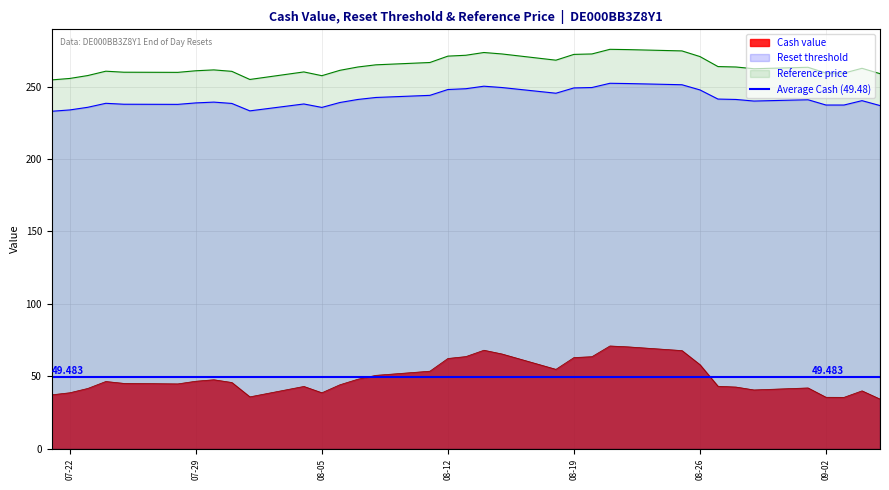

Does the chart display data point markers on the line(s)?

No